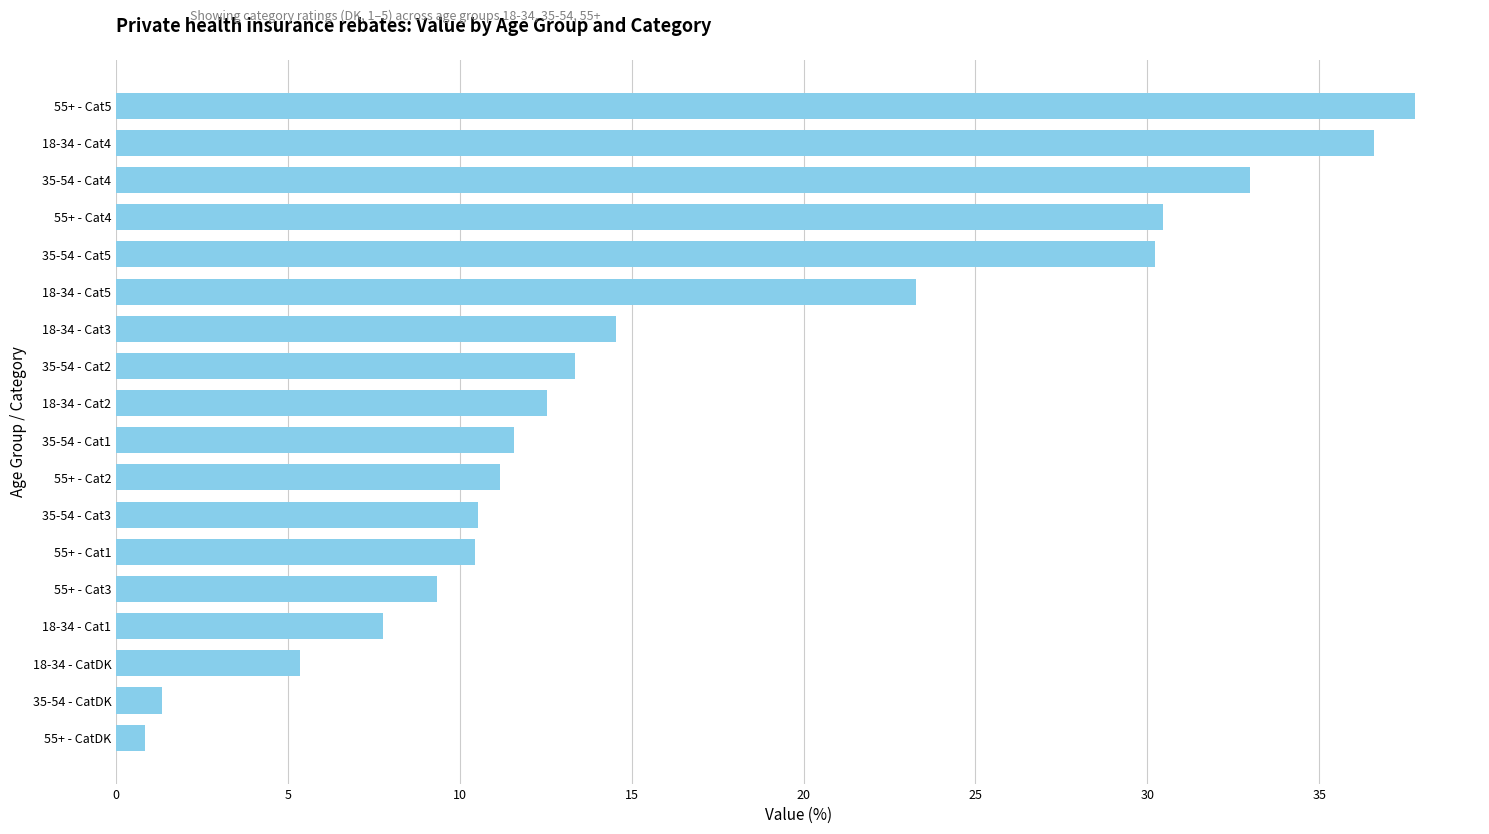

Approximately how many times larger is the value at 55+ - Cat4 compared to 35-54 - Cat4?

0.9